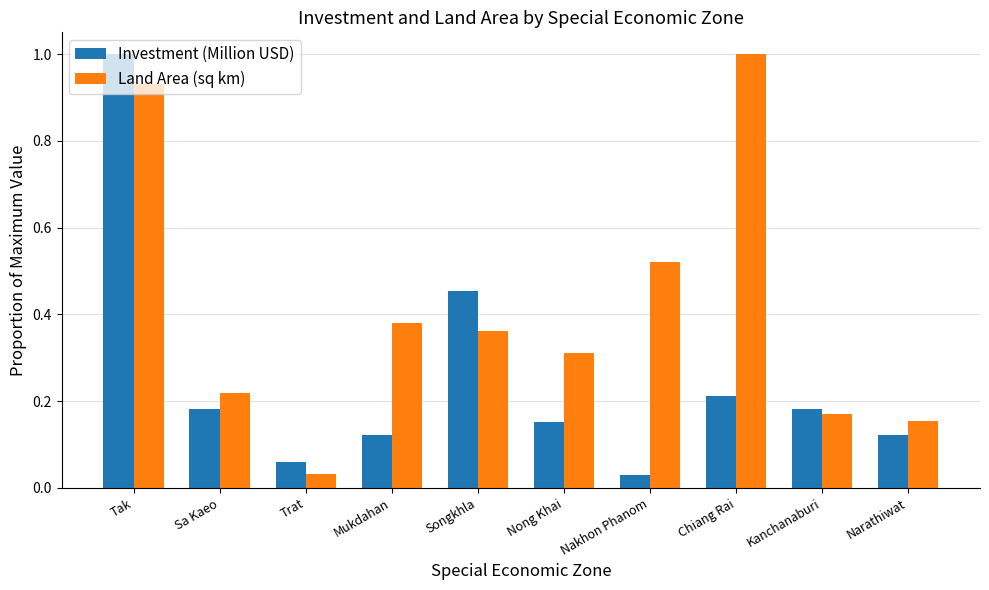

Which category has the lowest value in the Investment (Million USD) series?

Nakhon Phanom